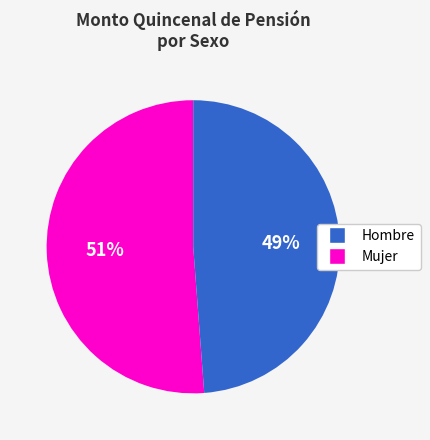

To the nearest percent, what is the average slice percentage?

50%